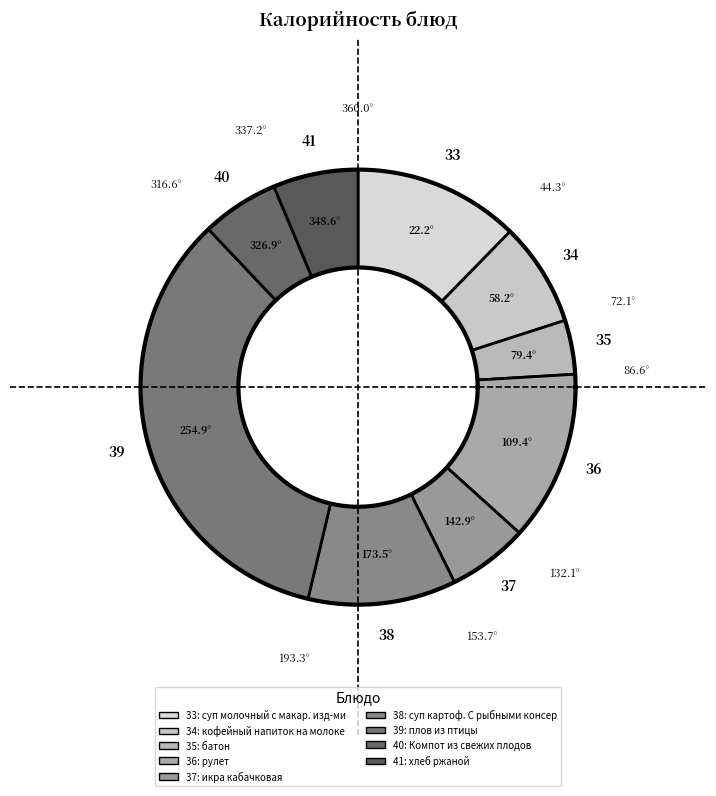

Do Компот из свежих плодов and плов из птицы together represent more than half of the pie?

No